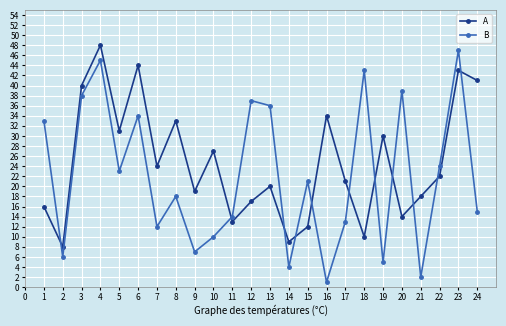

After their last crossing, which series has the higher values: B or A?

A